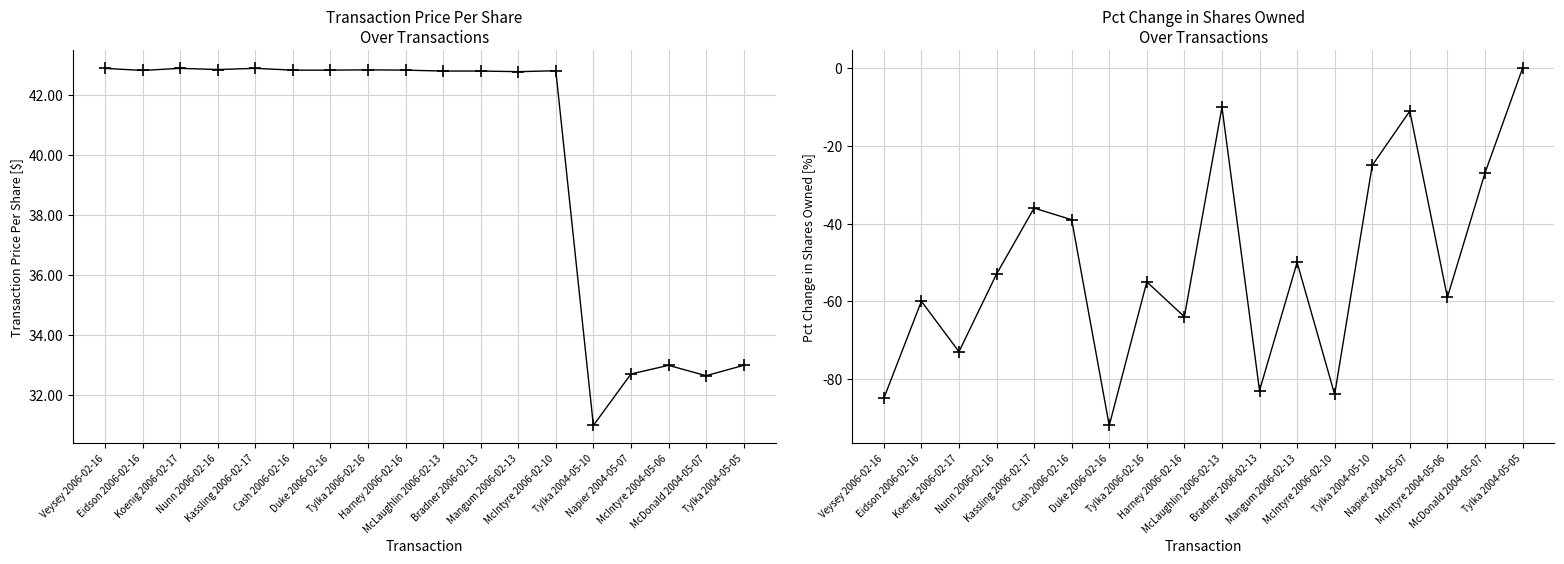

Reading right to left, transcribe all the data shown in this chart.

transactionPricePerShare: 33.0	32.7	33.0	32.7	31.0	42.8	42.8	42.8	42.8	42.8	42.8	42.8	42.8	42.9	42.8	42.9	42.8	42.9
pctchgSharesOwned: 0.0	-27.0	-59.0	-11.0	-25.0	-84.0	-50.0	-83.0	-10.0	-64.0	-55.0	-92.0	-39.0	-36.0	-53.0	-73.0	-60.0	-85.0